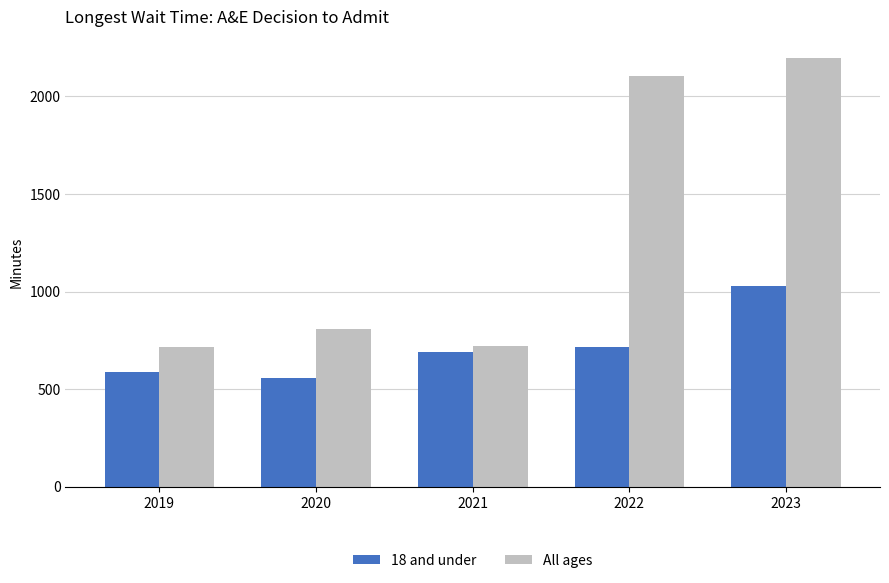

What is the sum of all 18 and under values?

3580